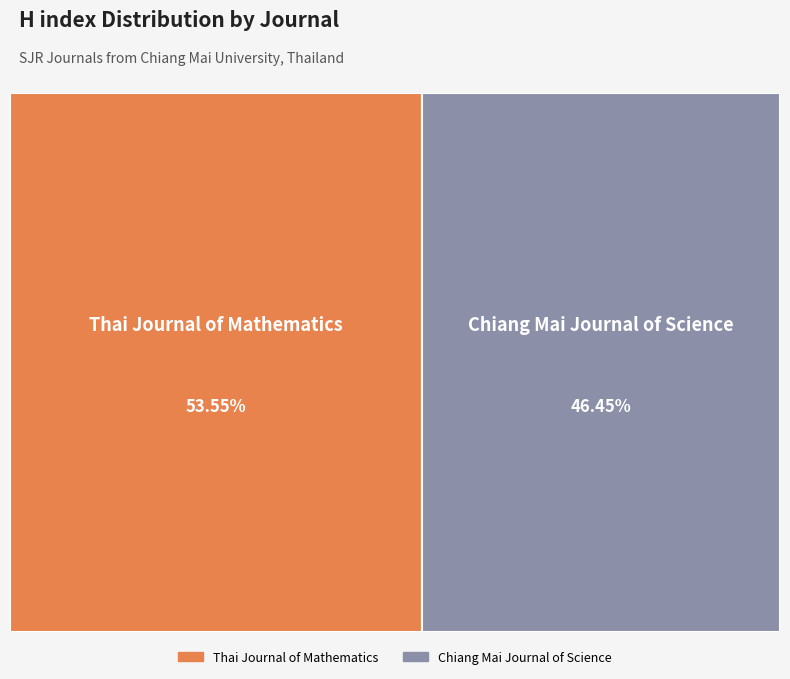

Which slice is the smallest?

Chiang Mai Journal of Science